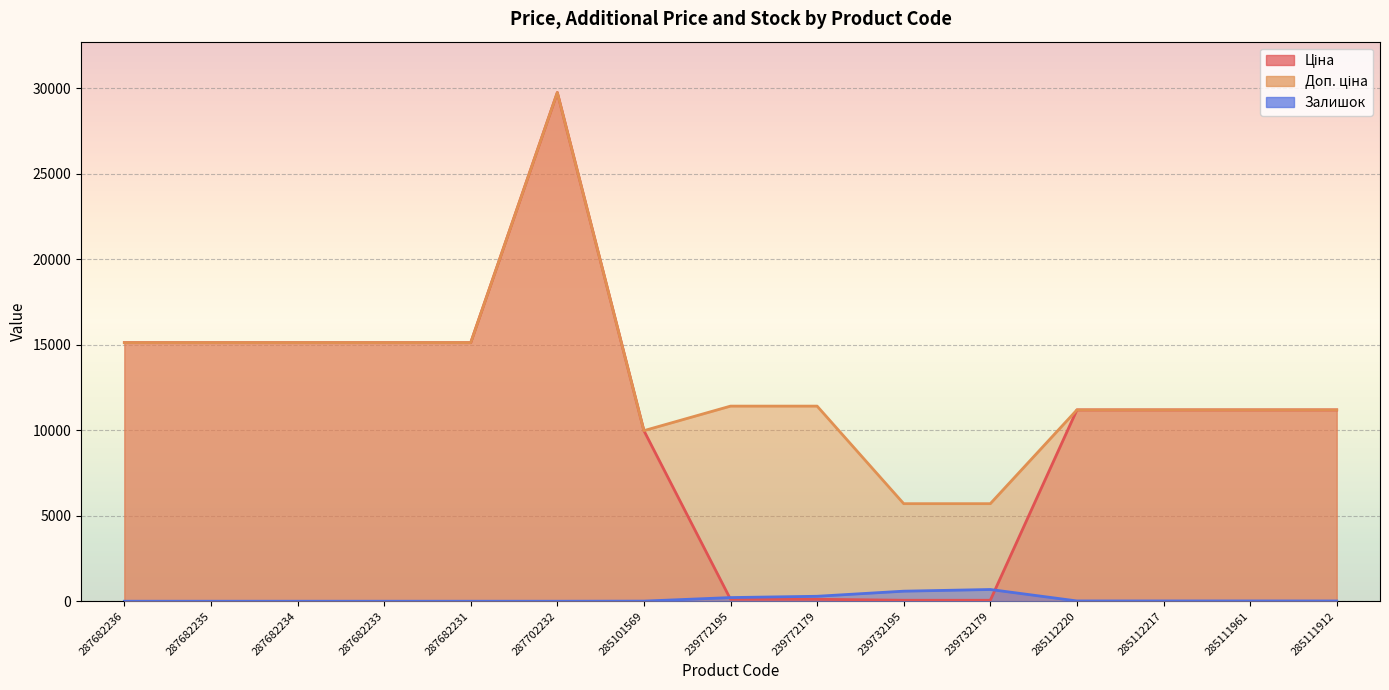

Which category has the highest value across all series?

287702232